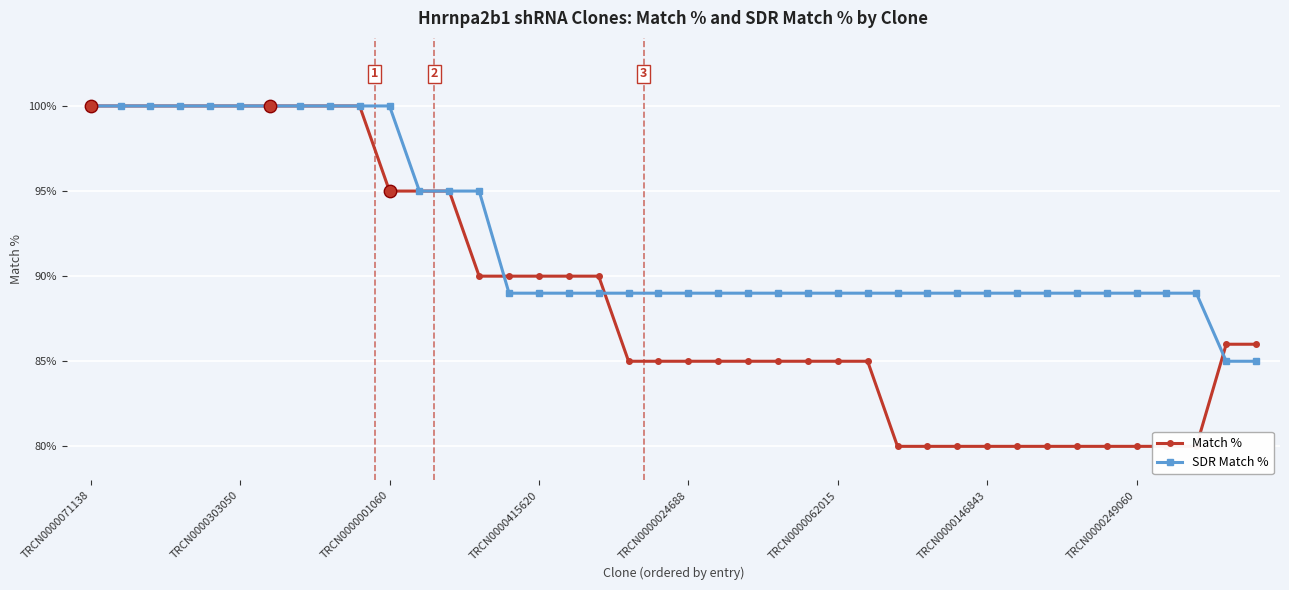

Is the value of Match % at 11 greater than the value of SDR Match % at 18?

Yes